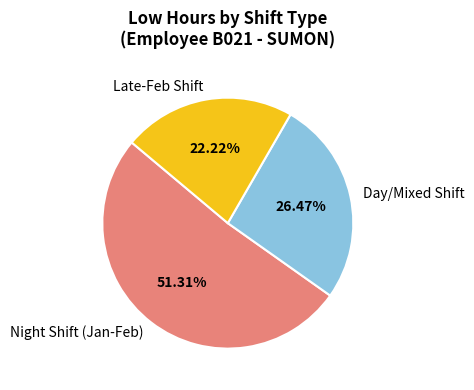

What is the largest slice in the pie chart?

Night Shift (Jan-Feb)